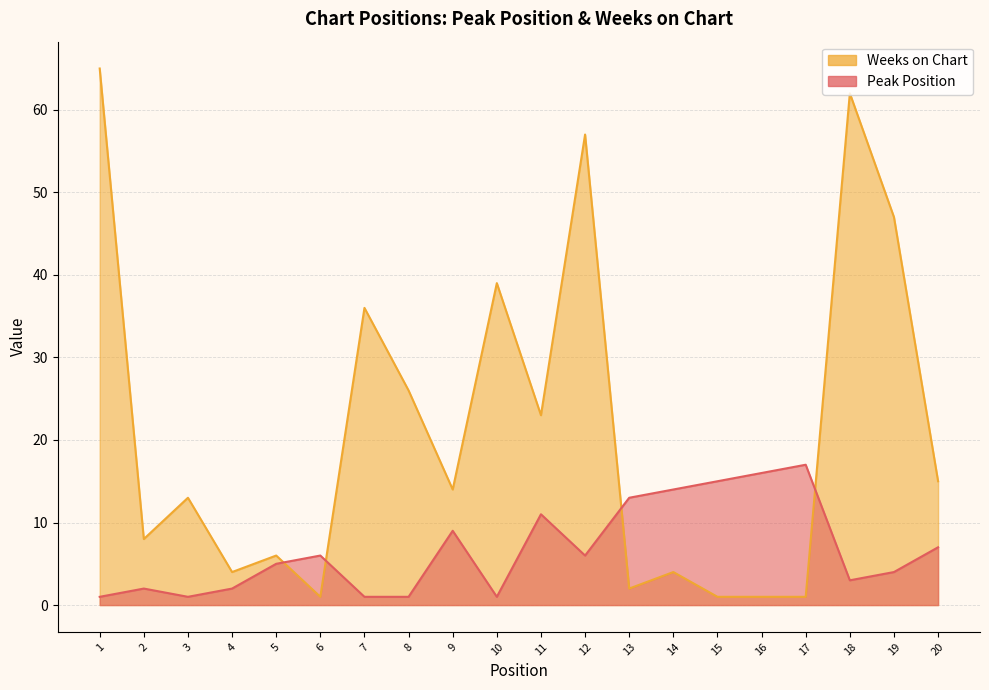

Where is the first local minimum for Weeks on Chart?

2